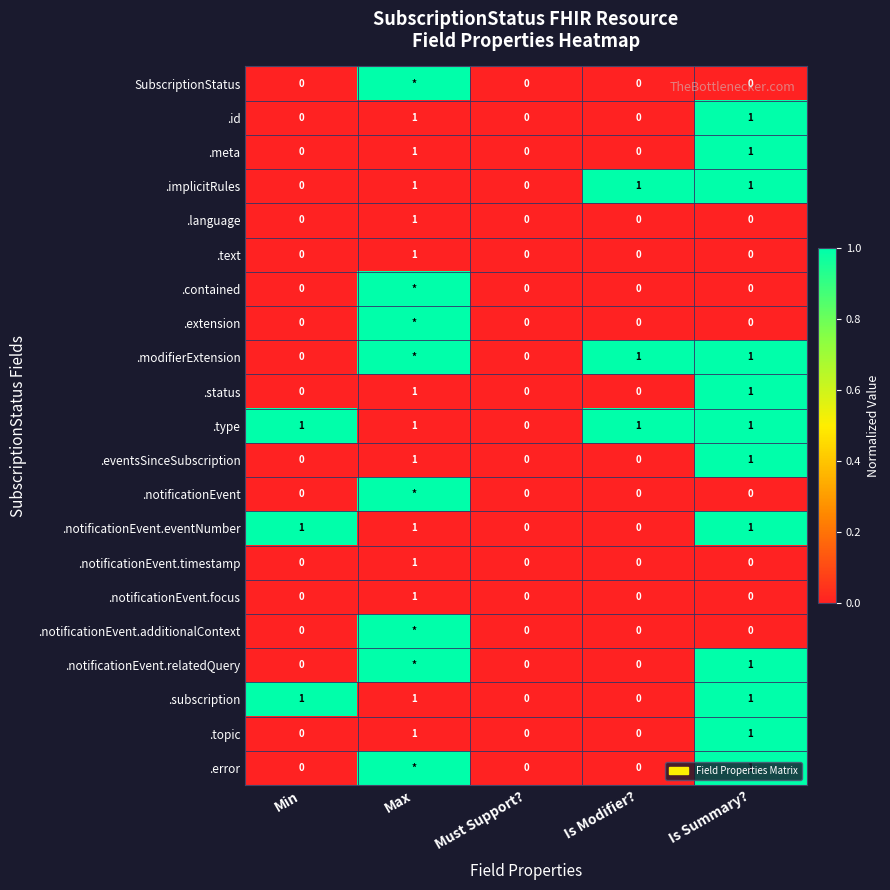

At how many categories does at least one series exceed 0?

4